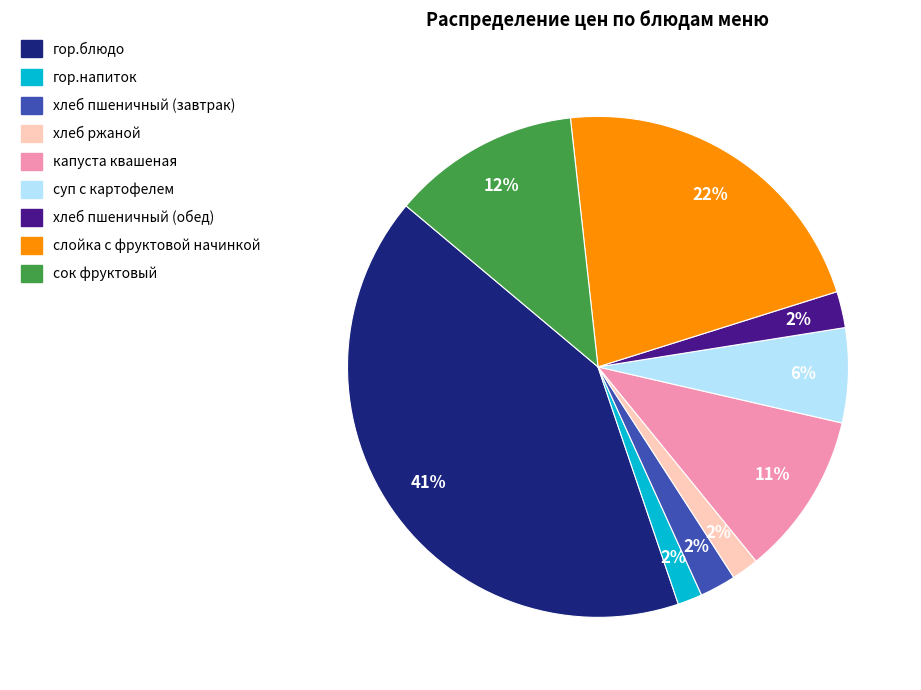

Count the number of slices in the pie.

9